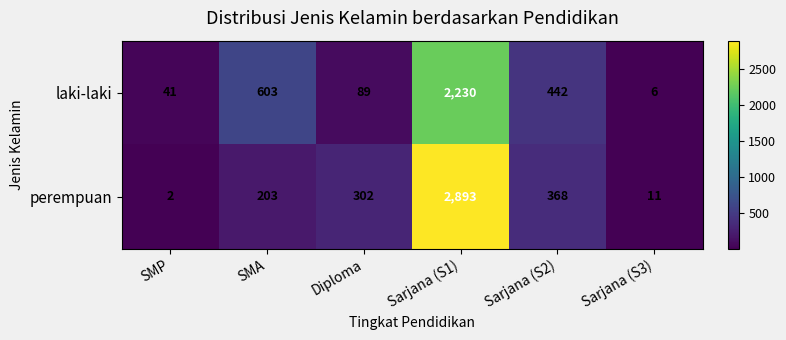

Reading left to right, extract all data points from this chart.

laki-laki: SMP=41	SMA=603	Diploma=89	Sarjana (S1)=2230	Sarjana (S2)=442	Sarjana (S3)=6
perempuan: SMP=2	SMA=203	Diploma=302	Sarjana (S1)=2893	Sarjana (S2)=368	Sarjana (S3)=11